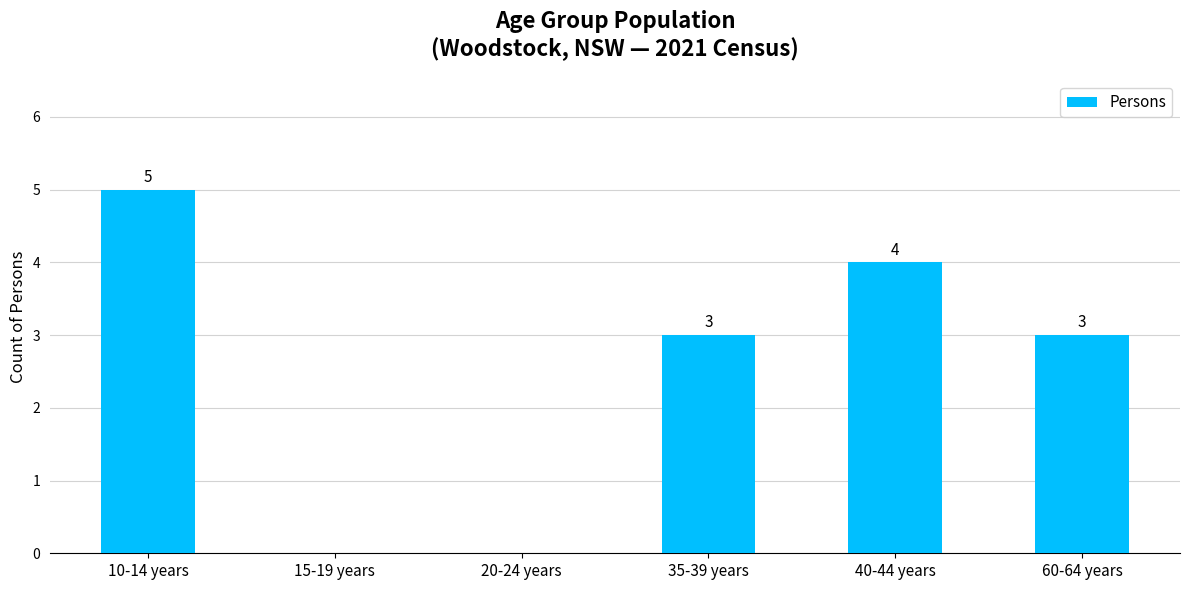

The chart shows a value of 2 at 35-39 years. True or false?

False